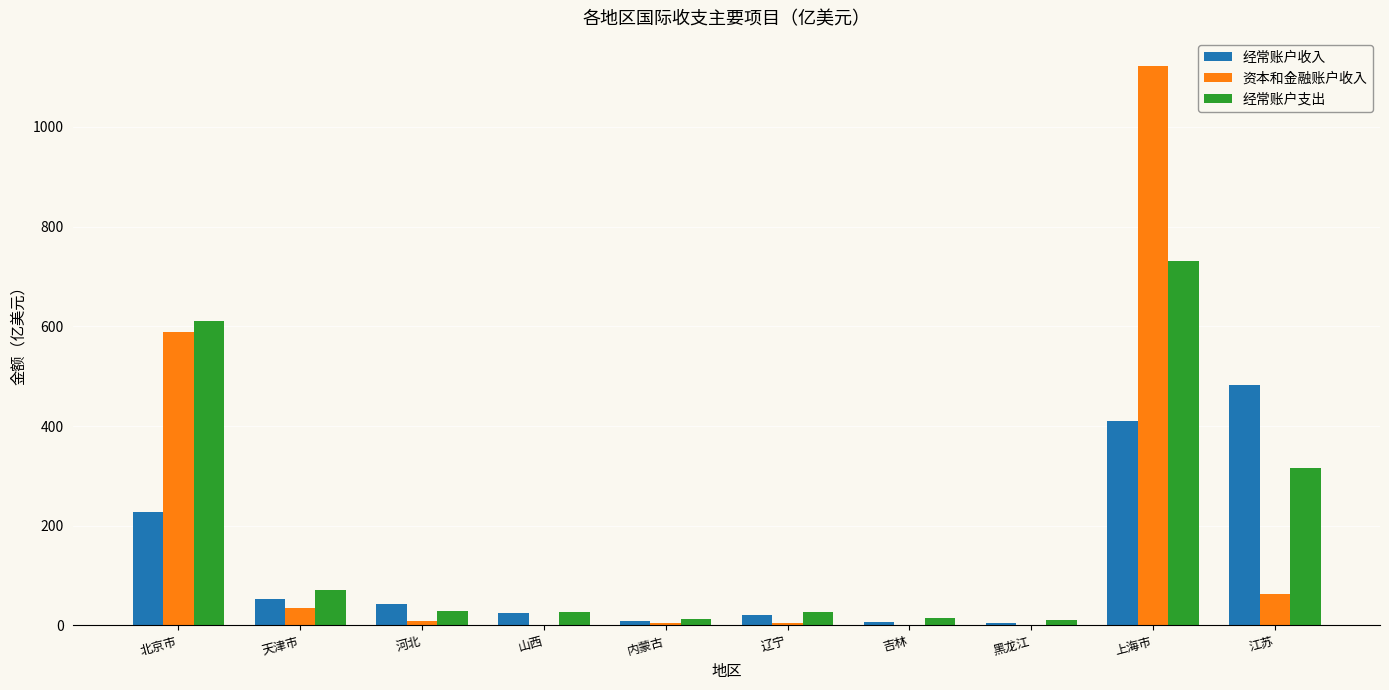

What is the sum of all 资本和金融账户收入 values?

1829.9